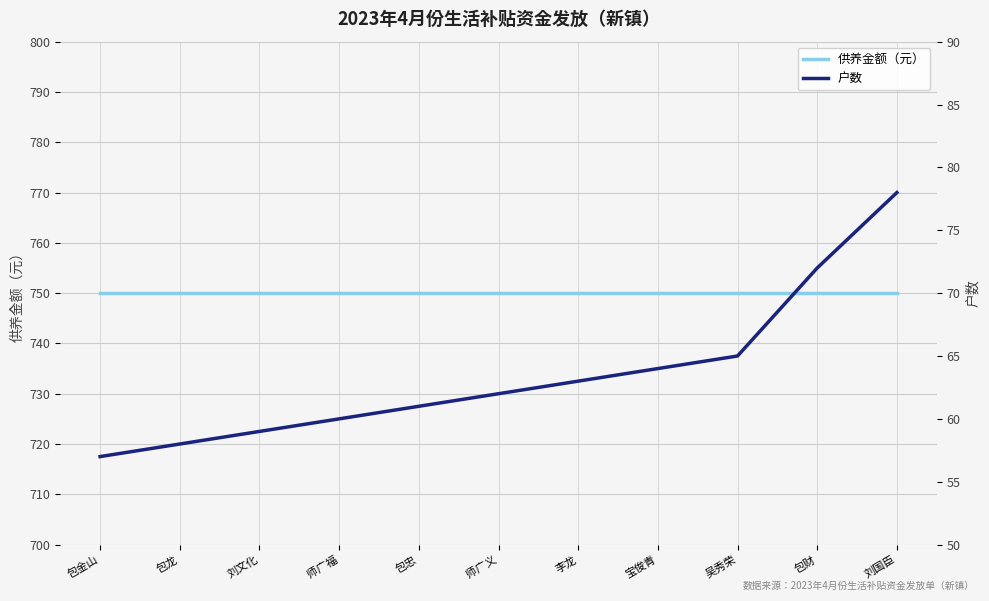

Which series has the largest total across all categories?

供养金额（元）